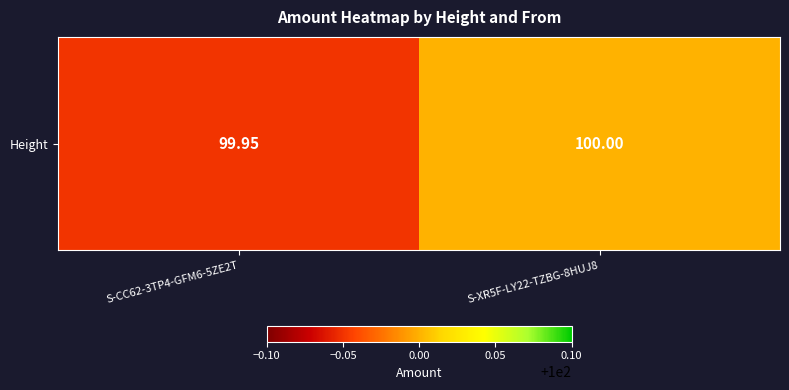

At which category does the chart reach its peak across all series?

S-XR5F-LY22-TZBG-8HUJ8